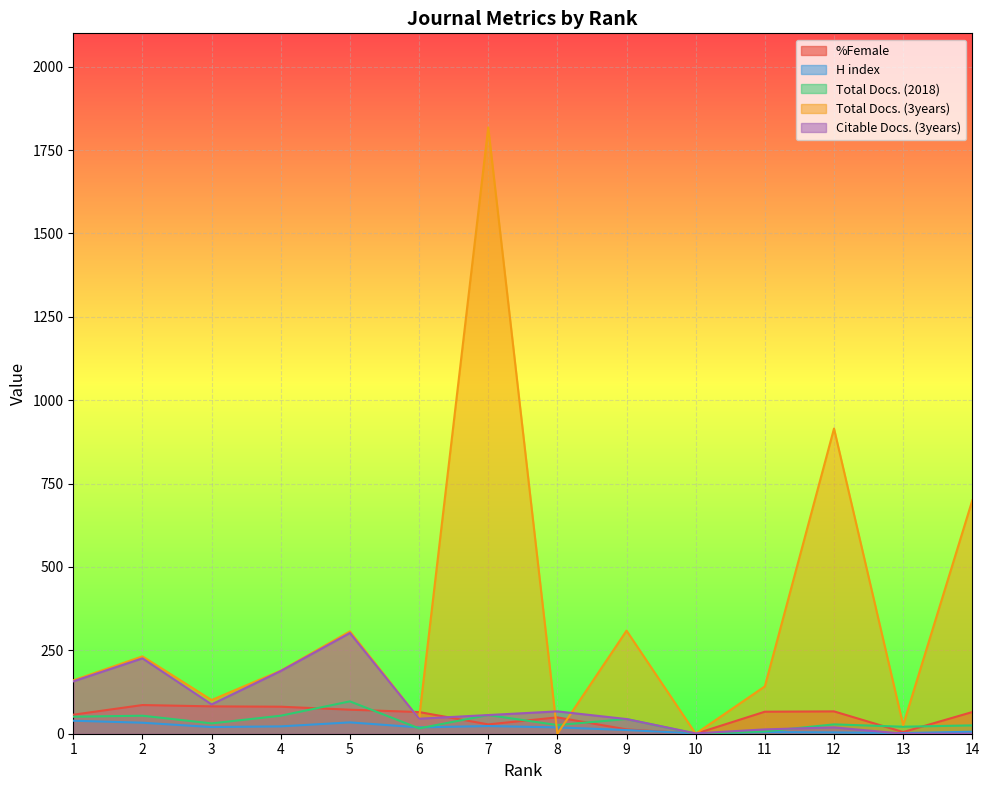

In Total Docs. (2018), how many points are lower than both neighbors (excluding endpoints)?

5